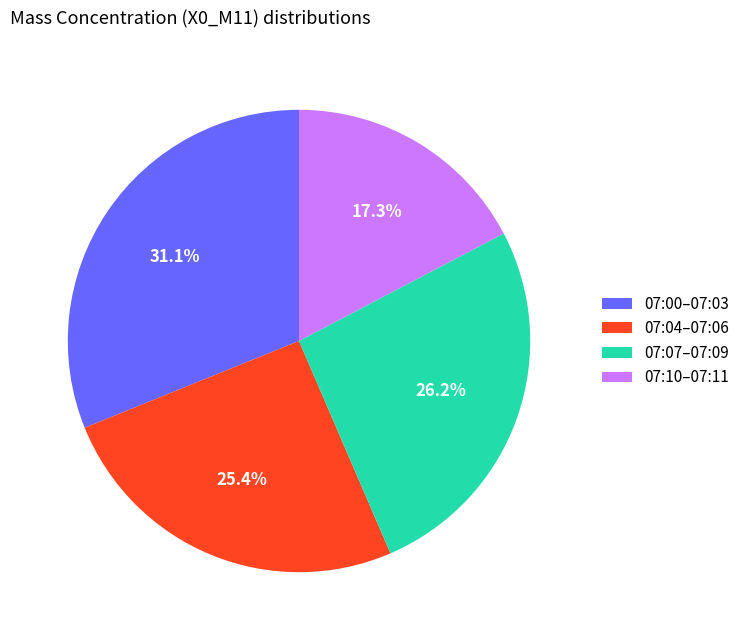

Is there any slice that represents more than half of the pie?

No